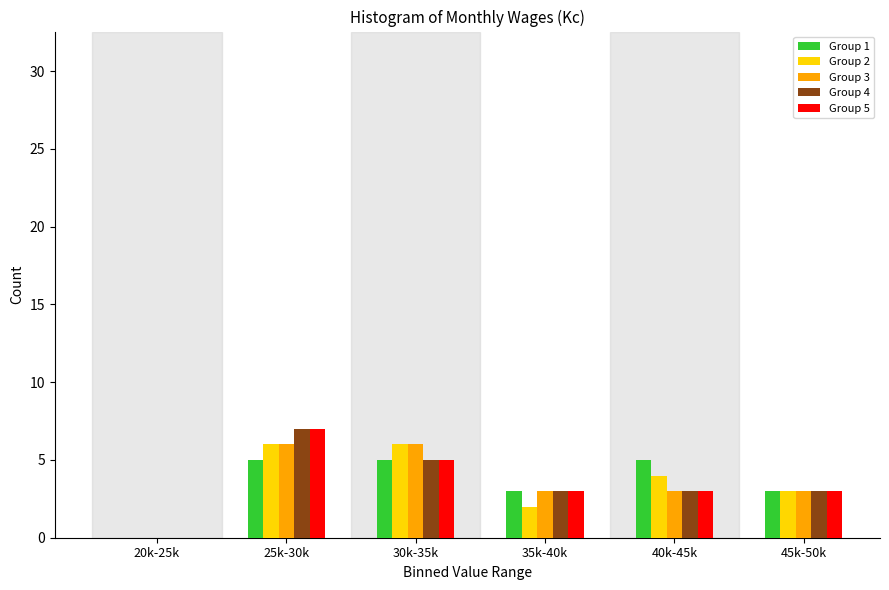

Reading left to right, list all the values displayed in this chart.

Group 1: 20k-25k=0	25k-30k=5	30k-35k=5	35k-40k=3	40k-45k=5	45k-50k=3
Group 2: 20k-25k=0	25k-30k=6	30k-35k=6	35k-40k=2	40k-45k=4	45k-50k=3
Group 3: 20k-25k=0	25k-30k=6	30k-35k=6	35k-40k=3	40k-45k=3	45k-50k=3
Group 4: 20k-25k=0	25k-30k=7	30k-35k=5	35k-40k=3	40k-45k=3	45k-50k=3
Group 5: 20k-25k=0	25k-30k=7	30k-35k=5	35k-40k=3	40k-45k=3	45k-50k=3